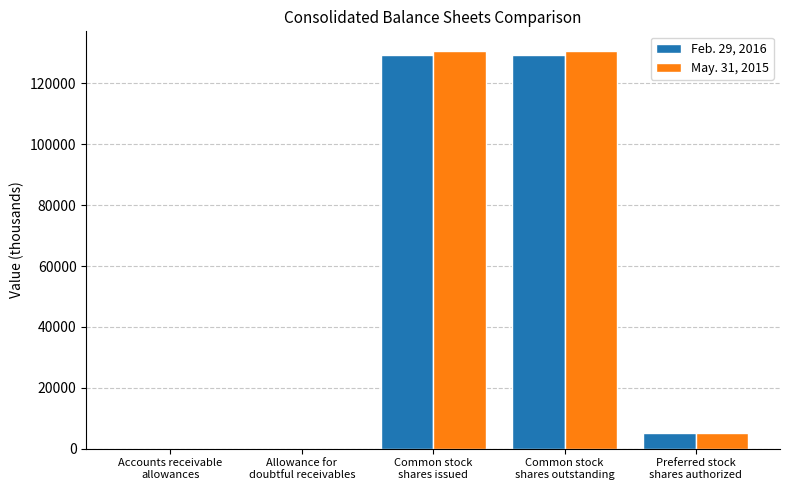

What is the maximum value shown in the chart?

130557.7